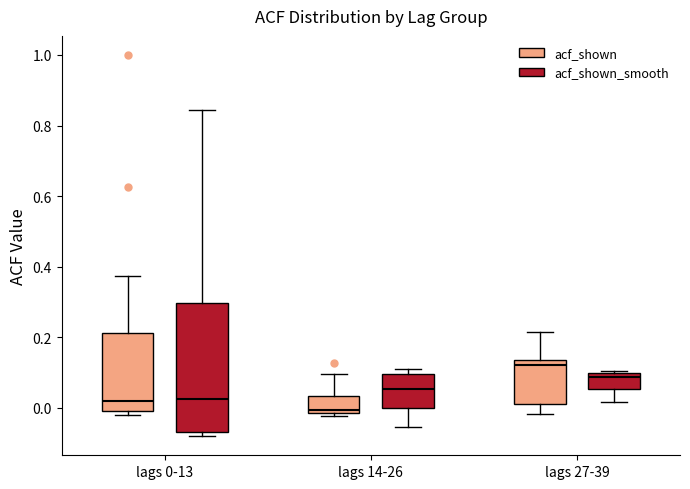

Reading left to right, transcribe this box plot: for each box, give where its median line is, the range the box spans, and where its two whiskers end, as read against the y-axis. The values are not printed on the chart, so give them approximately, as read against the axis.

lags 0-13 (acf_shown): median 0.02, box 0.00 to 0.22, whiskers -0.02 to 0.38
lags 0-13 (acf_shown_smooth): median 0.02, box -0.06 to 0.30, whiskers -0.08 to 0.84
lags 14-26 (acf_shown): median 0.00, box -0.02 to 0.04, whiskers -0.02 (just below the box's lower edge) to 0.10
lags 14-26 (acf_shown_smooth): median 0.06, box 0.00 to 0.10, whiskers -0.06 to 0.12
lags 27-39 (acf_shown): median 0.12, box 0.02 to 0.14, whiskers -0.02 to 0.22
lags 27-39 (acf_shown_smooth): median 0.08, box 0.06 to 0.10, whiskers 0.02 to 0.10